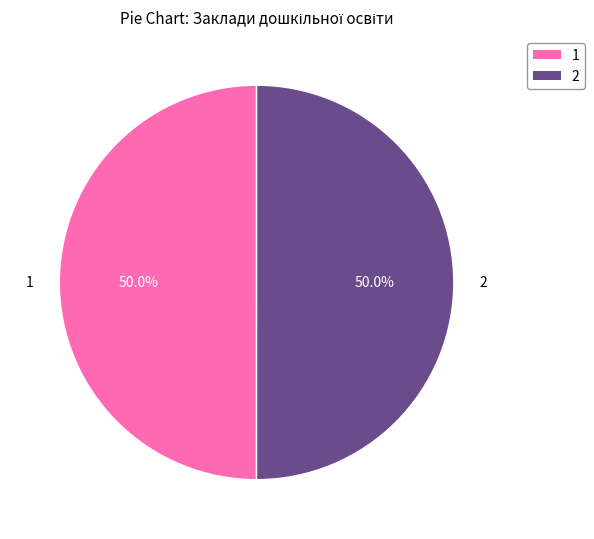

To the nearest percent, what is the average slice percentage?

50%